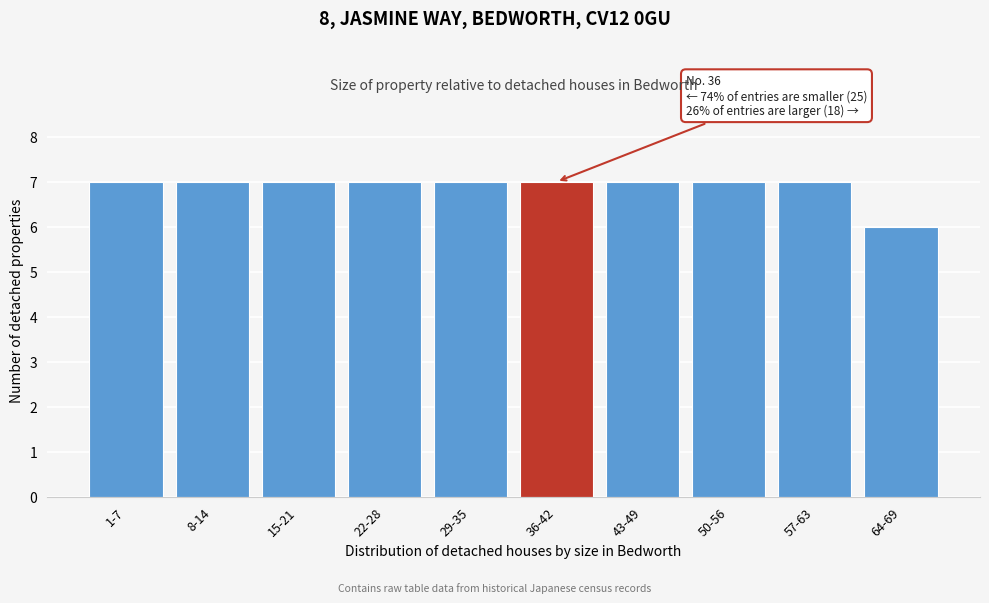

Reading left to right, list all the values displayed in this chart.

7	7	7	7	7	7	7	7	7	6